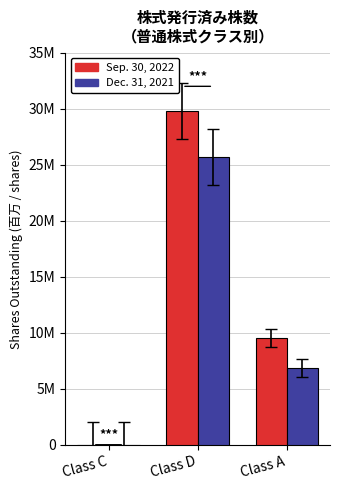

What are all the series names shown in the legend?

Sep. 30, 2022, Dec. 31, 2021